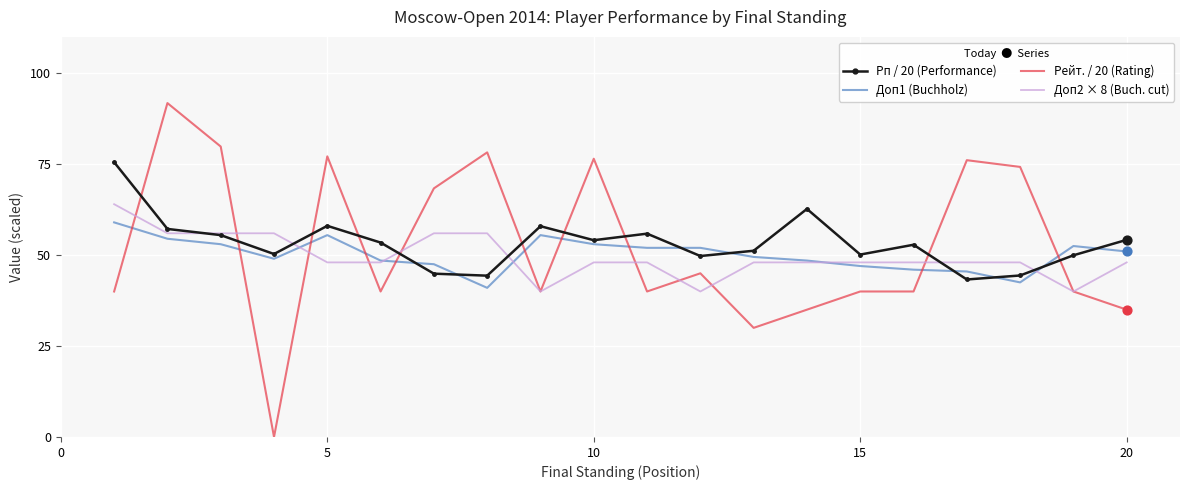

Which series has the largest range (max minus min)?

Рейт. / 20 (Rating)